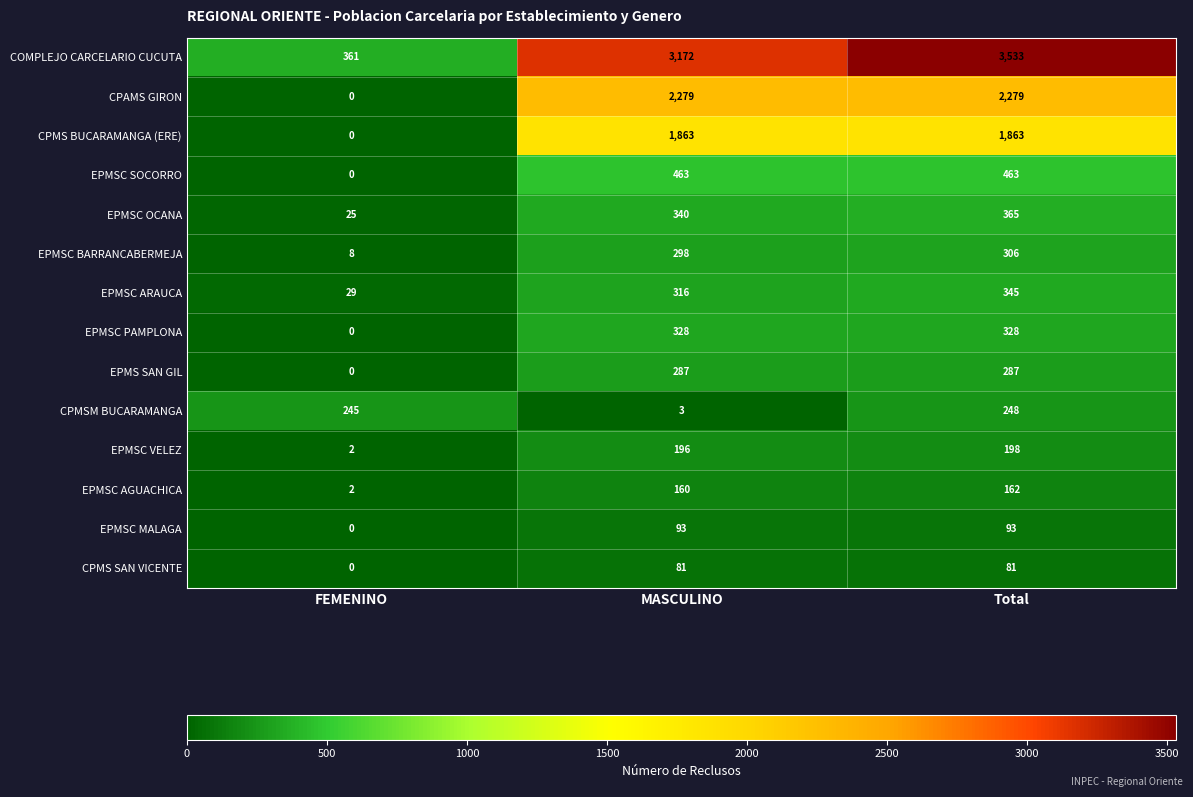

The EPMSC AGUACHICA series shows 217 at MASCULINO. True or false?

False